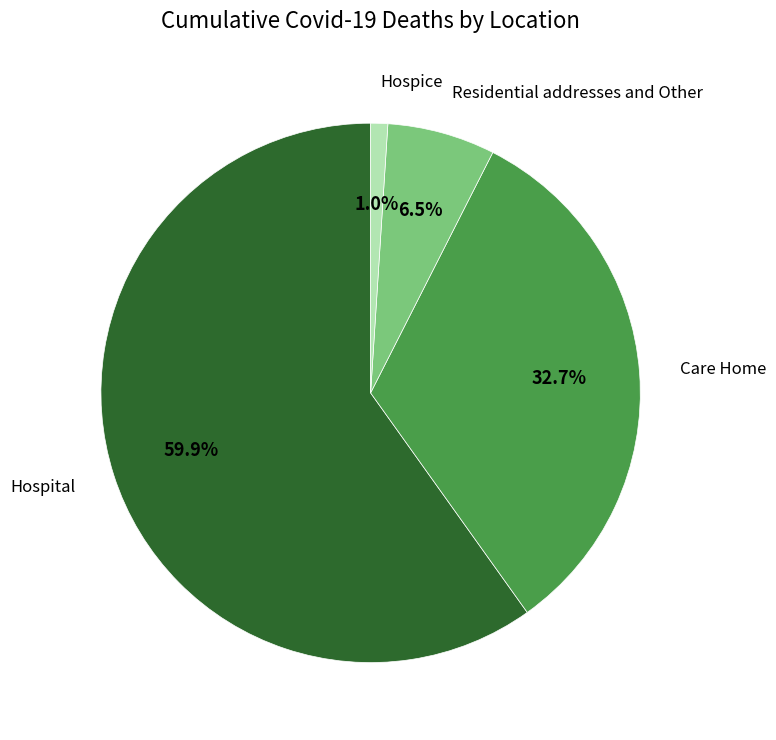

Is there any slice that represents more than half of the pie?

Yes